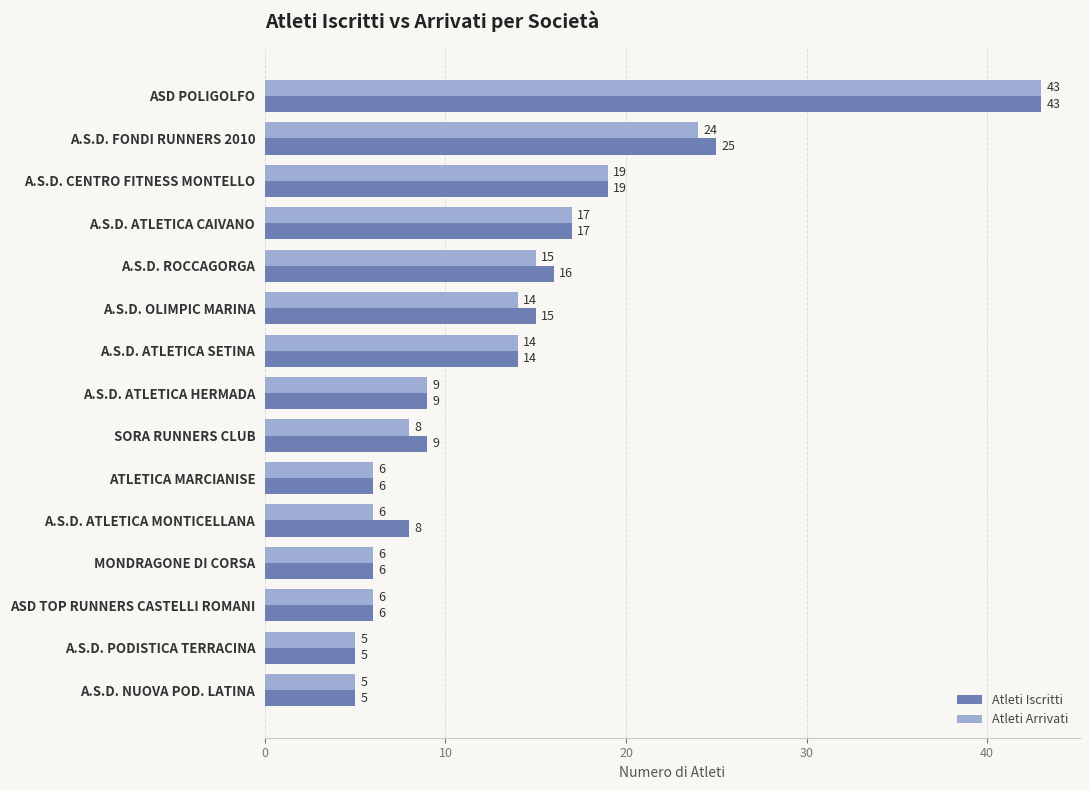

Is it true that Atleti Arrivati equals 3 at SORA RUNNERS CLUB?

False